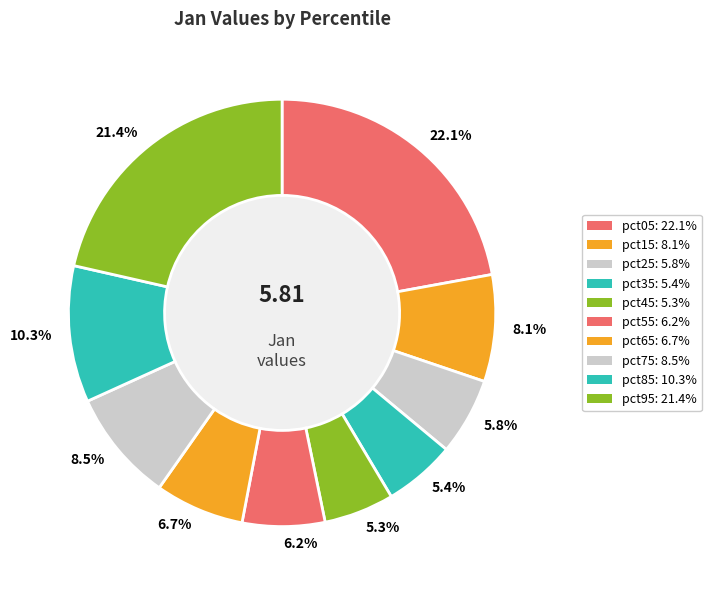

Approximately how many times larger is the value at 5.4% compared to 21.4%?

0.3